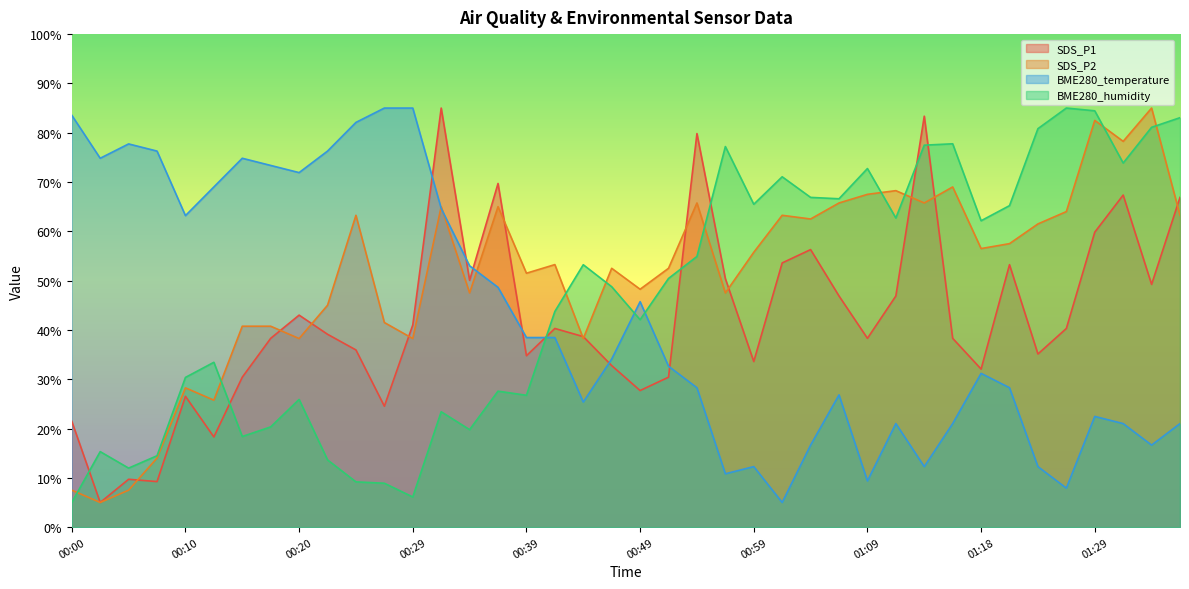

What is the label of the 11th point from the left?

00:25